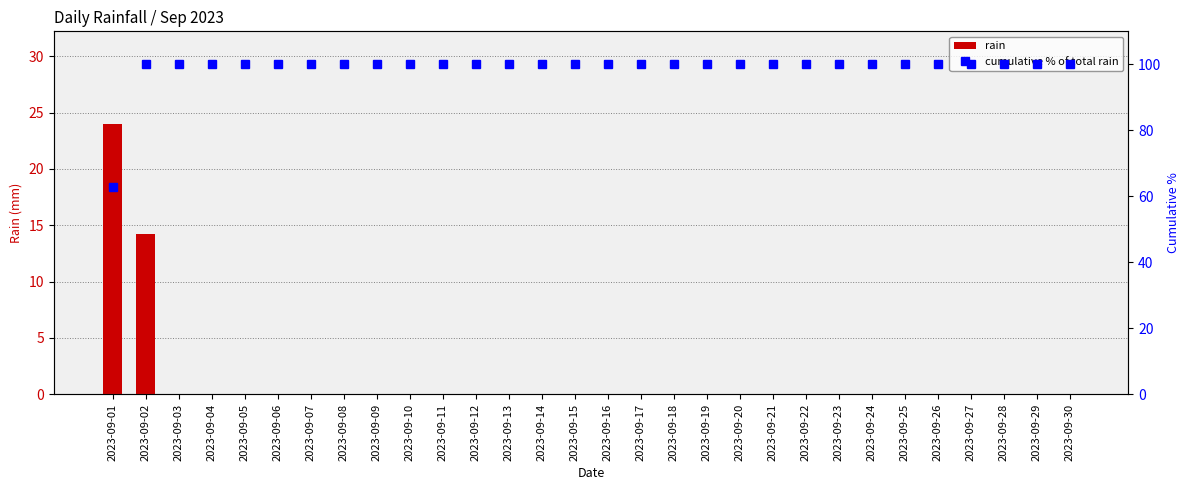

Which category has the highest value across all series?

2023-09-02